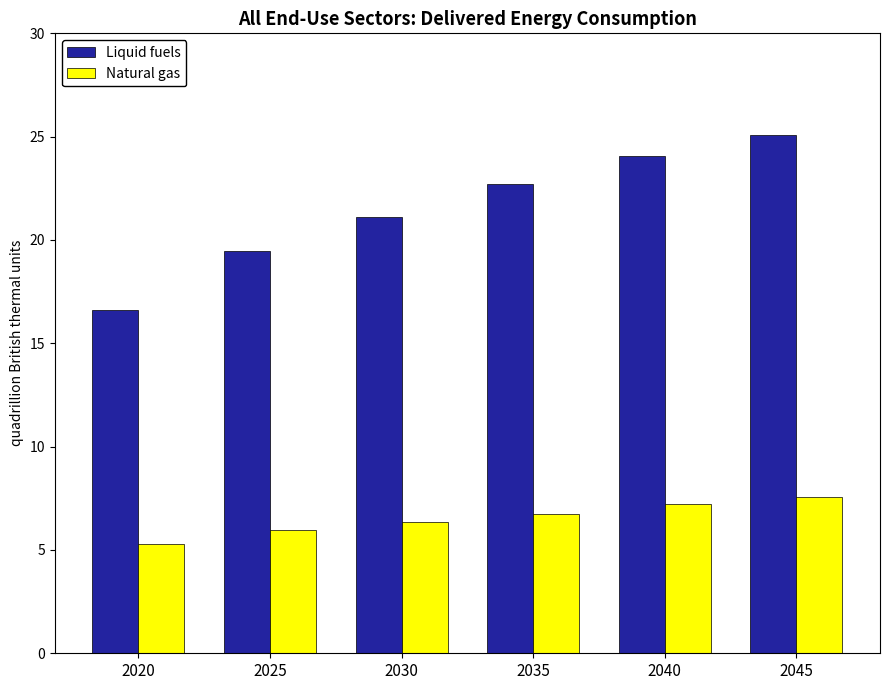

How many categories are shown in the chart?

6